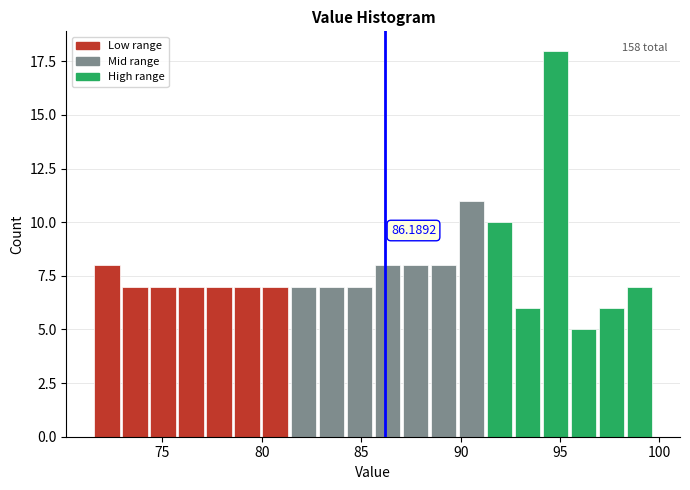

Read against the x-axis, roughly where is the centre of the tallest bar?

95.0